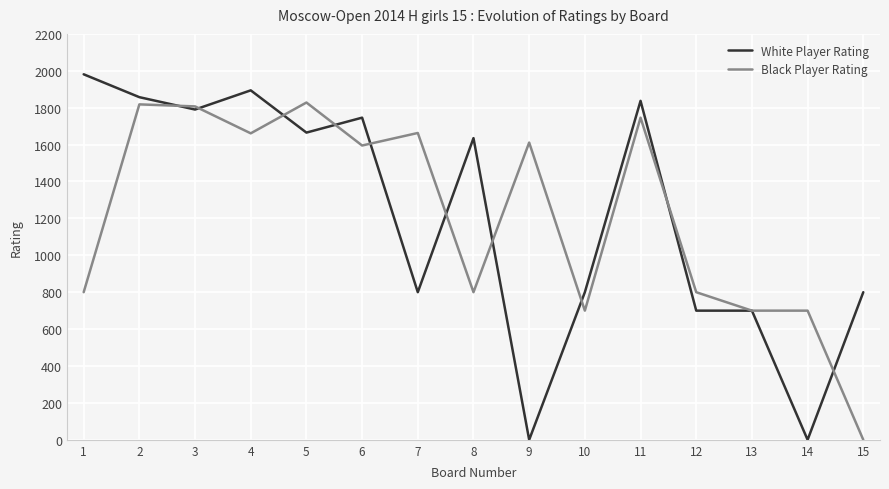

What is the maximum value for White Player Rating?

1981